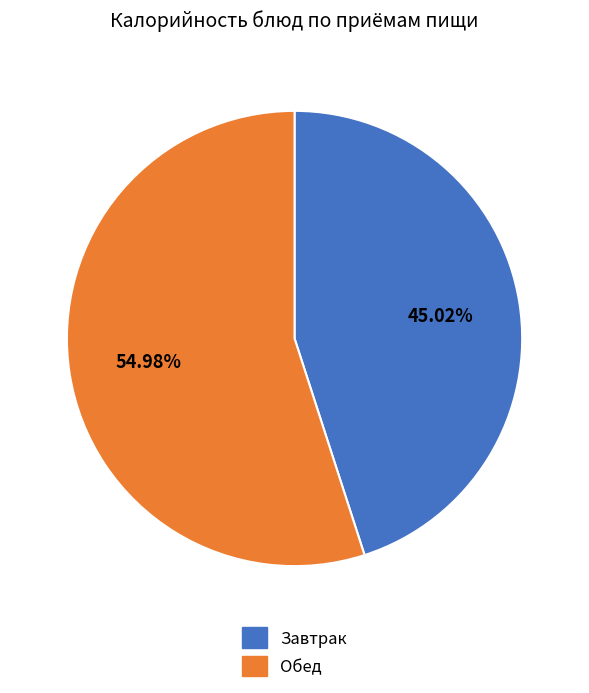

How many slices are in this pie chart?

2